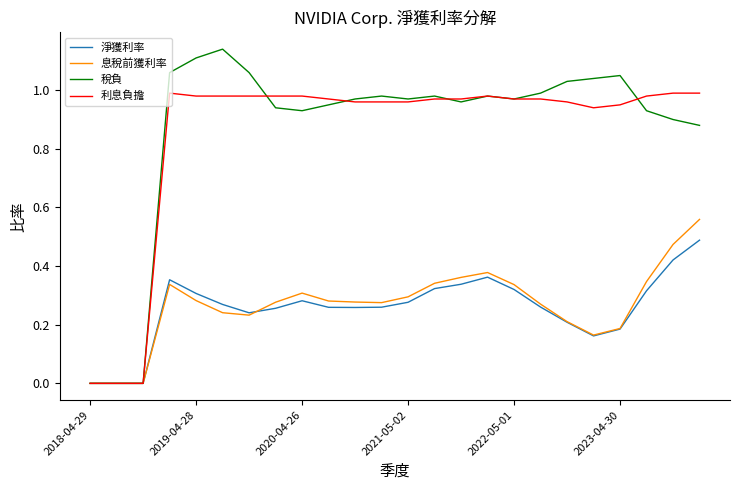

Does the chart display data point markers on the line(s)?

No